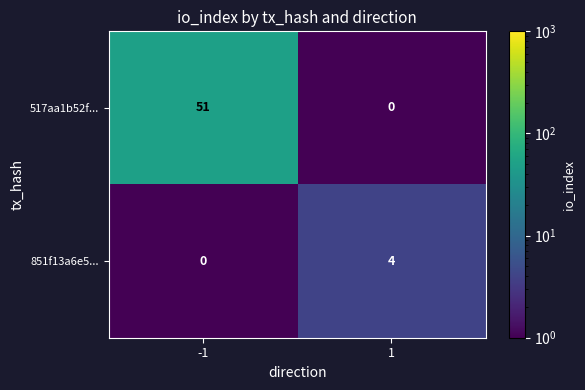

List the series in order of their peak value, lowest first.

851f13a6e5..., 517aa1b52f...